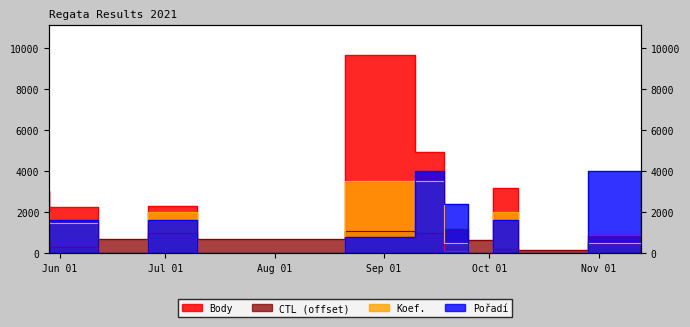

How many distinct data groups are displayed?

4